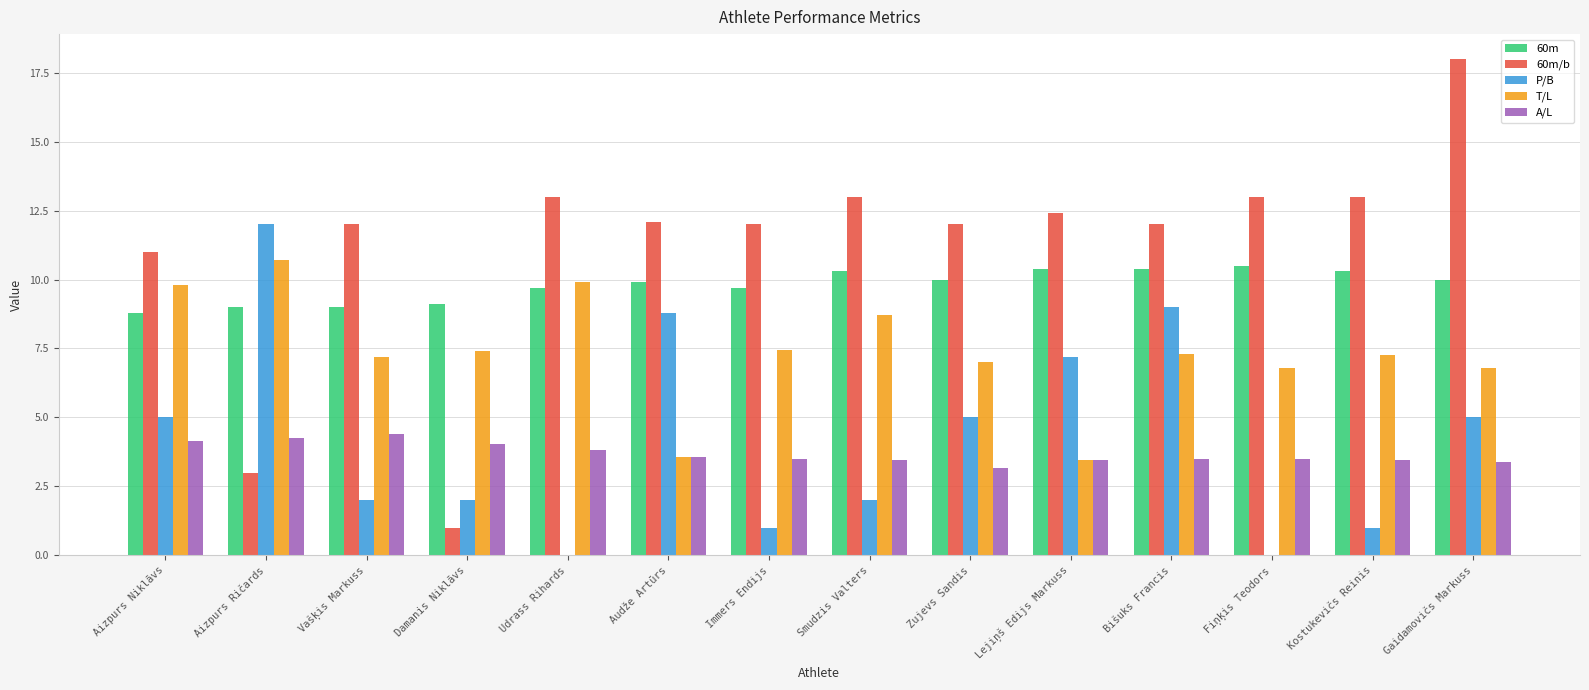

What is the average value of the P/B series?

4.3